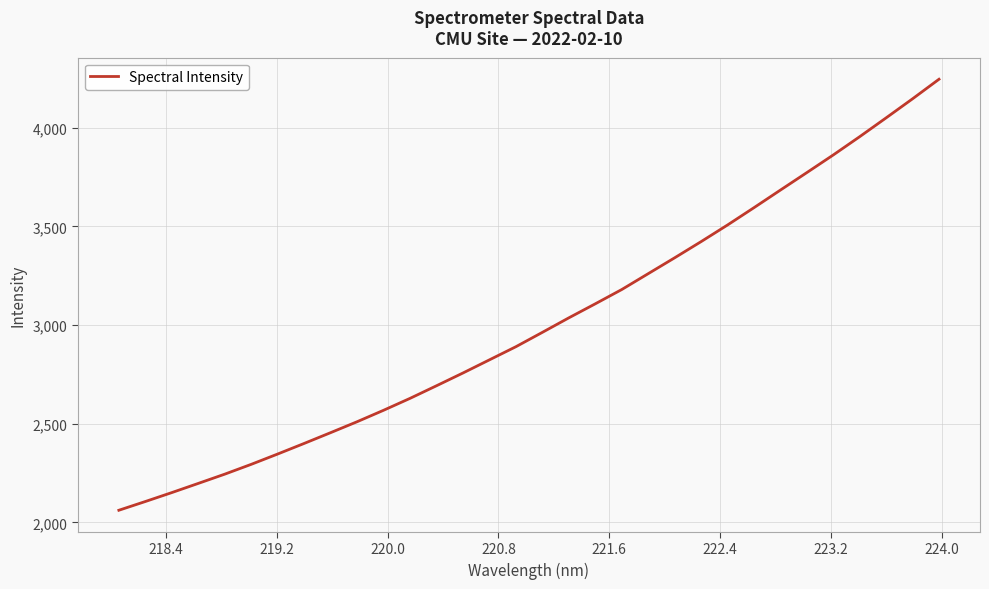

What is the difference between the maximum and minimum values?

2185.3